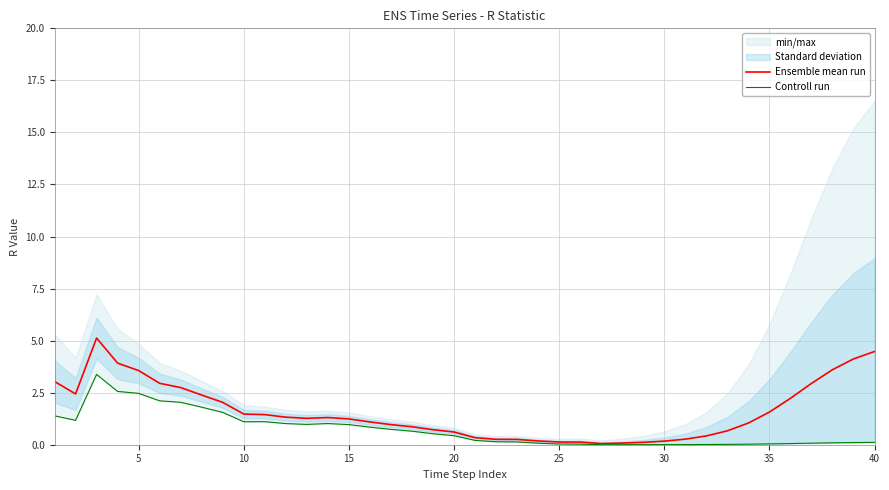

What is the difference between the second highest and second lowest values in the Ensemble mean run series?

4.4